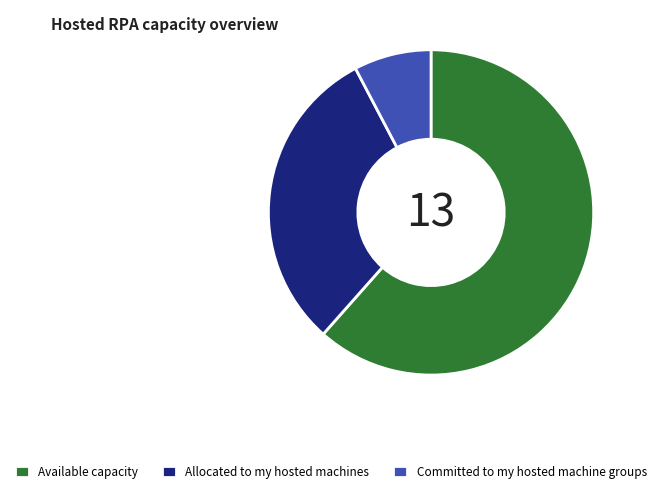

Approximately how many times larger is the value at Allocated to my hosted machines compared to Committed to my hosted machine groups?

4.0